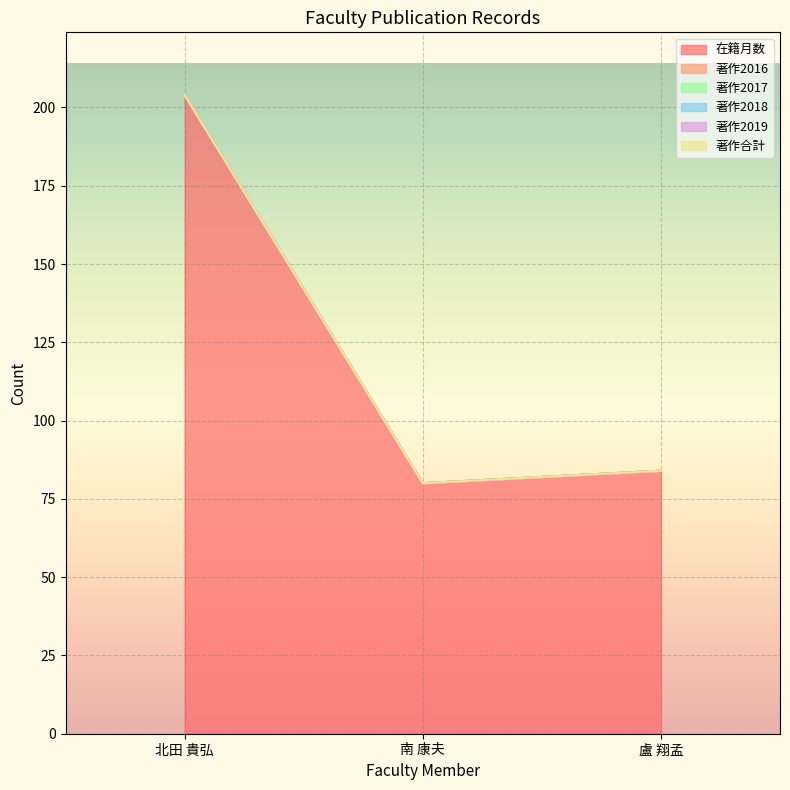

At which category is the sum across all series the highest?

北田 貴弘